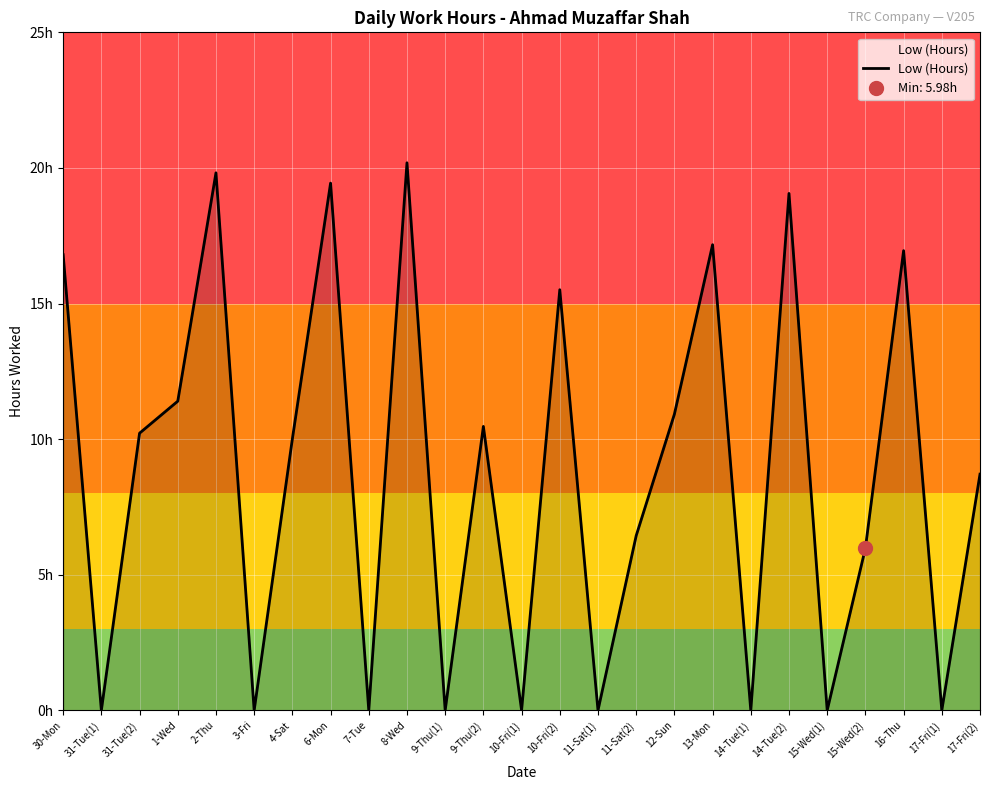

Which has a higher value, 4-Sat or 6-Mon?

6-Mon